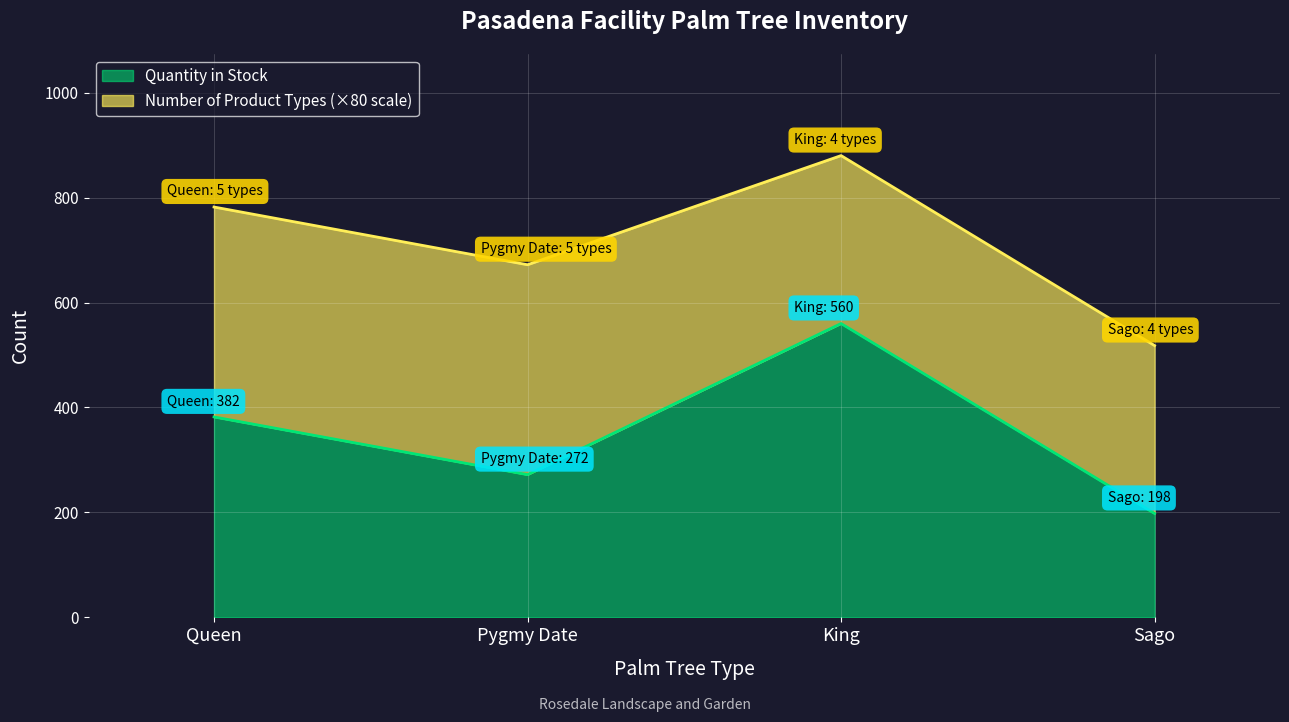

How many data points are less than 382?

2